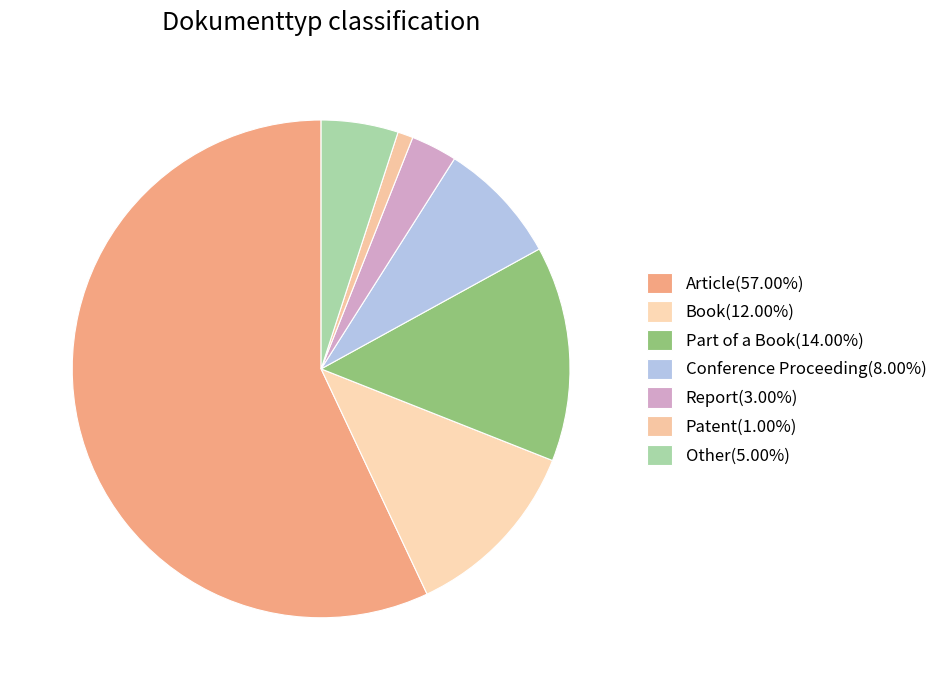

What portion of the pie excludes Report?

97.0%